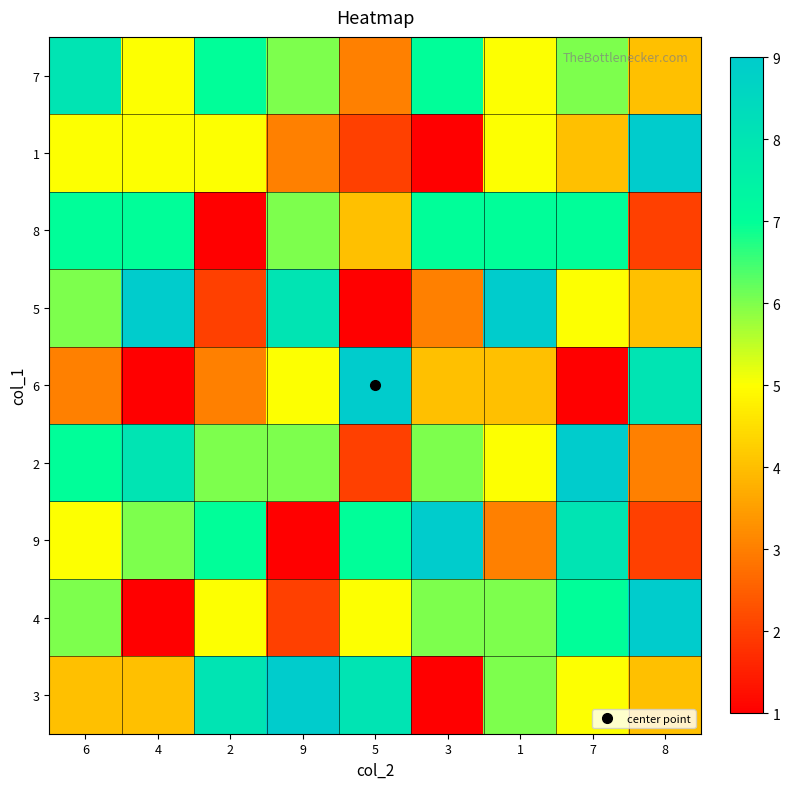

List the series in order of their peak value, highest first.

1, 5, 6, 2, 9, 4, 3, 7, 8